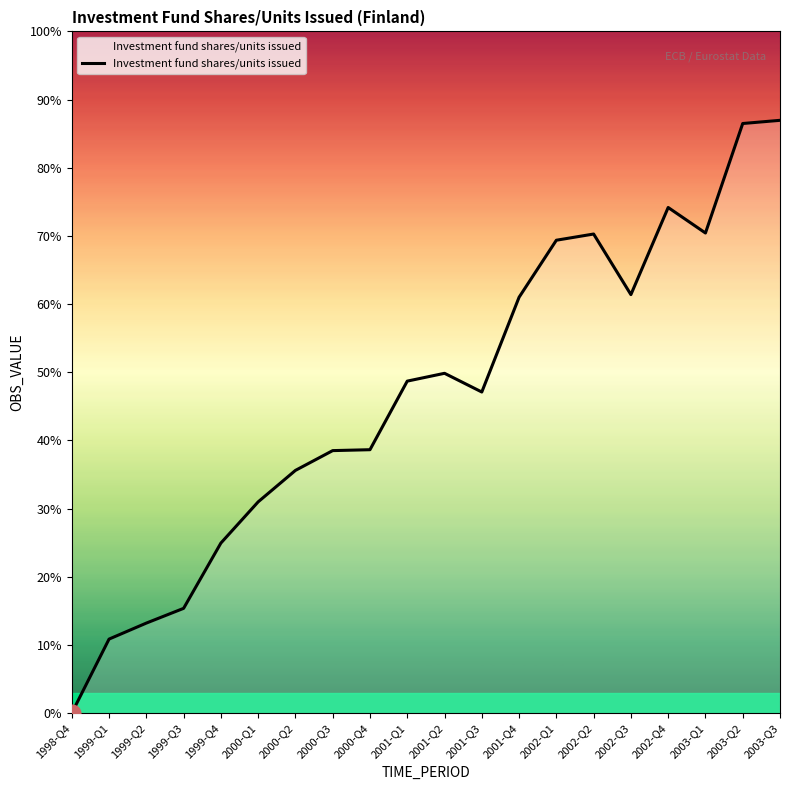

Does the chart display data point markers on the line(s)?

No